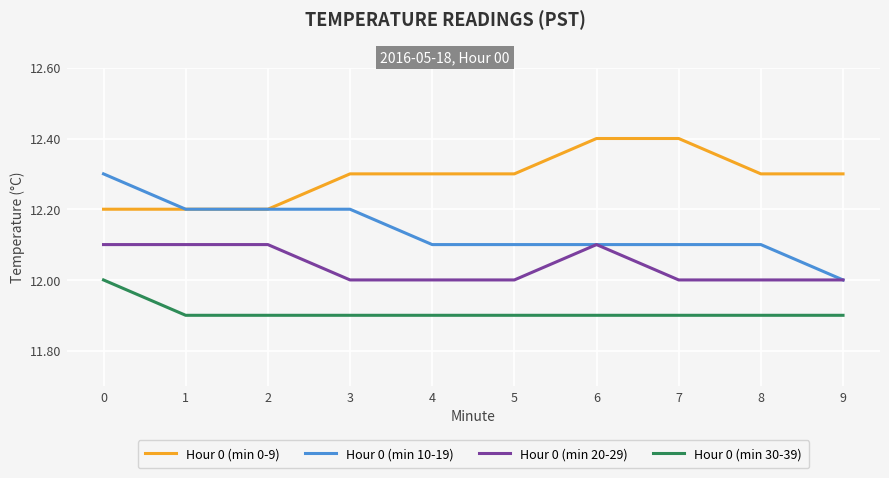

True or false: Hour 0 (min 10-19) and Hour 0 (min 30-39) cross at least once.

False